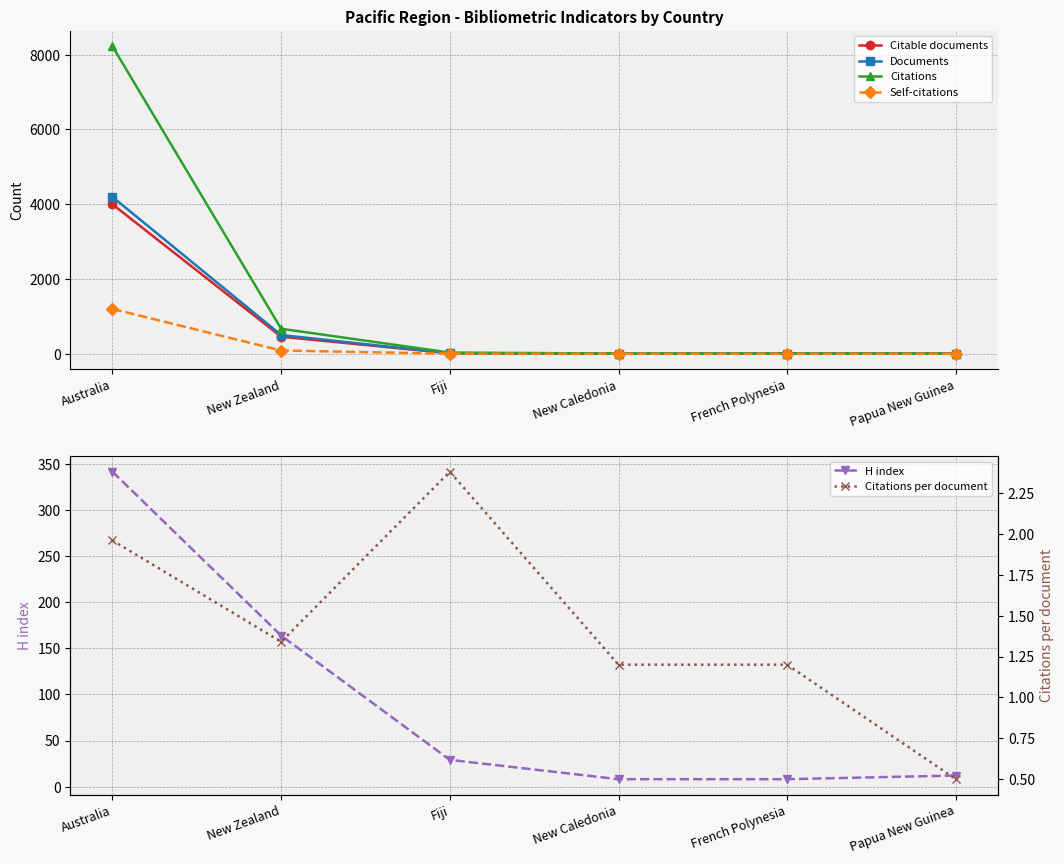

Reading right to left, transcribe all the data shown in this chart.

Citable documents: 4.0	5.0	3.0	12.0	456.0	3997.0
Documents: 4.0	5.0	5.0	13.0	501.0	4194.0
Citations: 2.0	6.0	6.0	31.0	669.0	8223.0
Self-citations: 0.0	0.0	0.0	2.0	86.0	1199.0
H index: 12.0	8.0	8.0	29.0	164.0	342.0
Citations per document: 0.5	1.2	1.2	2.4	1.3	2.0